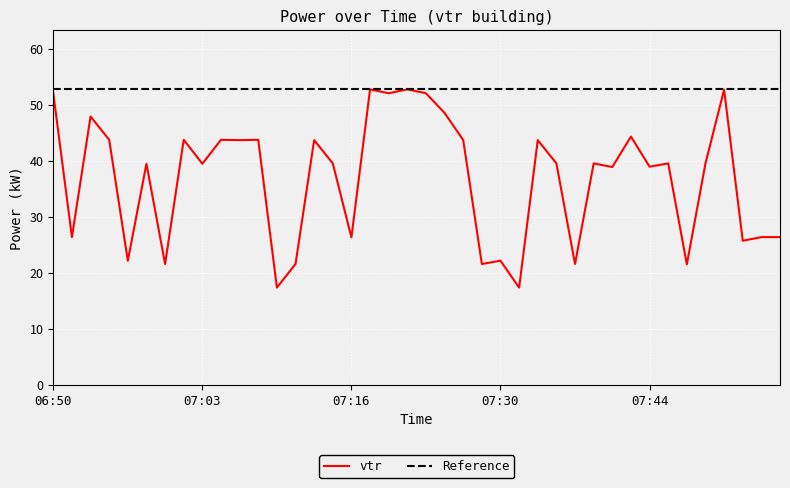

Reading left to right, what are all the values shown in this chart?

06:50=52.1	06:51=26.4	06:53=48.0	06:55=43.8	06:56=22.2	06:58=39.5	06:59=21.6	07:01=43.8	07:03=39.5	07:05=43.8	07:07=43.8	07:09=43.8	07:10=17.4	07:11=21.6	07:13=43.8	07:15=39.6	07:16=26.4	07:18=52.9	07:20=52.1	07:22=52.9	07:24=52.1	07:26=48.6	07:28=43.8	07:29=21.6	07:30=22.2	07:31=17.4	07:33=43.8	07:35=39.6	07:36=21.6	07:38=39.6	07:40=39.0	07:42=44.4	07:44=39.0	07:46=39.6	07:47=21.6	07:49=39.6	07:51=52.8	07:52=25.8	07:53=26.4	07:54=26.4